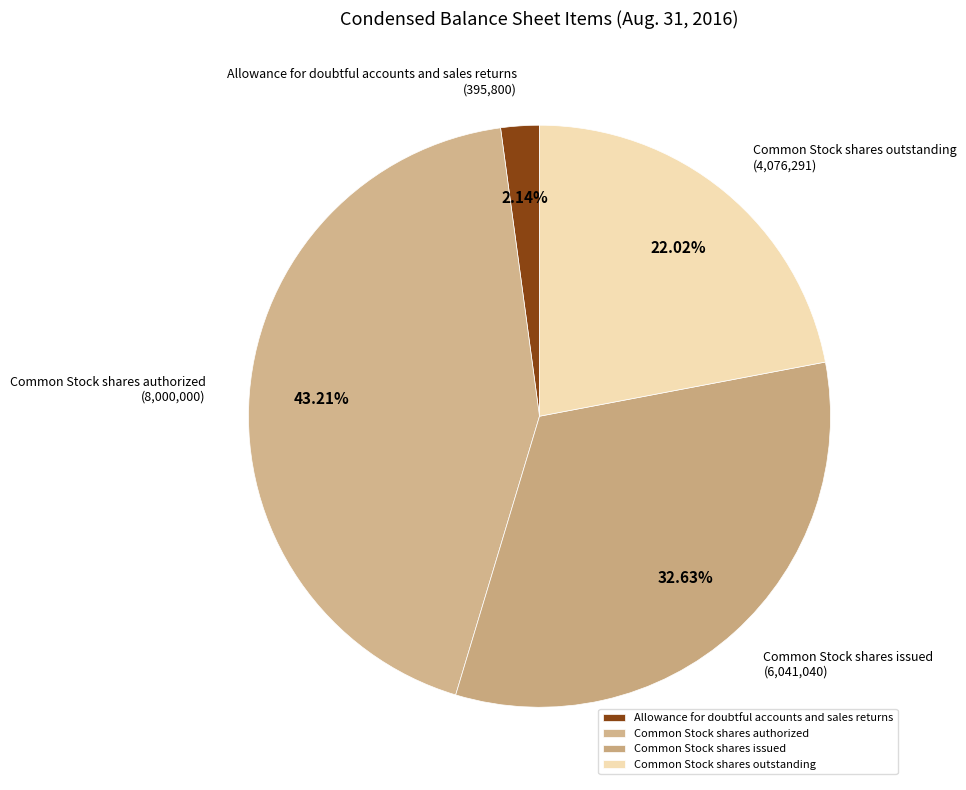

Is it true that Common Stock shares issued is 45% of the pie?

False